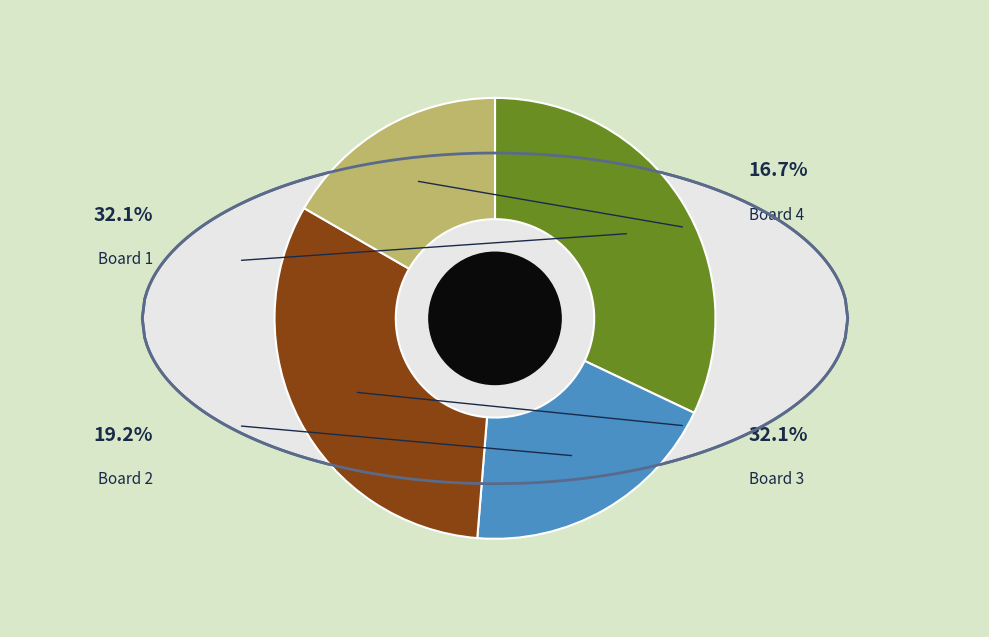

True or false: Board 4 accounts for 30% of the total.

False